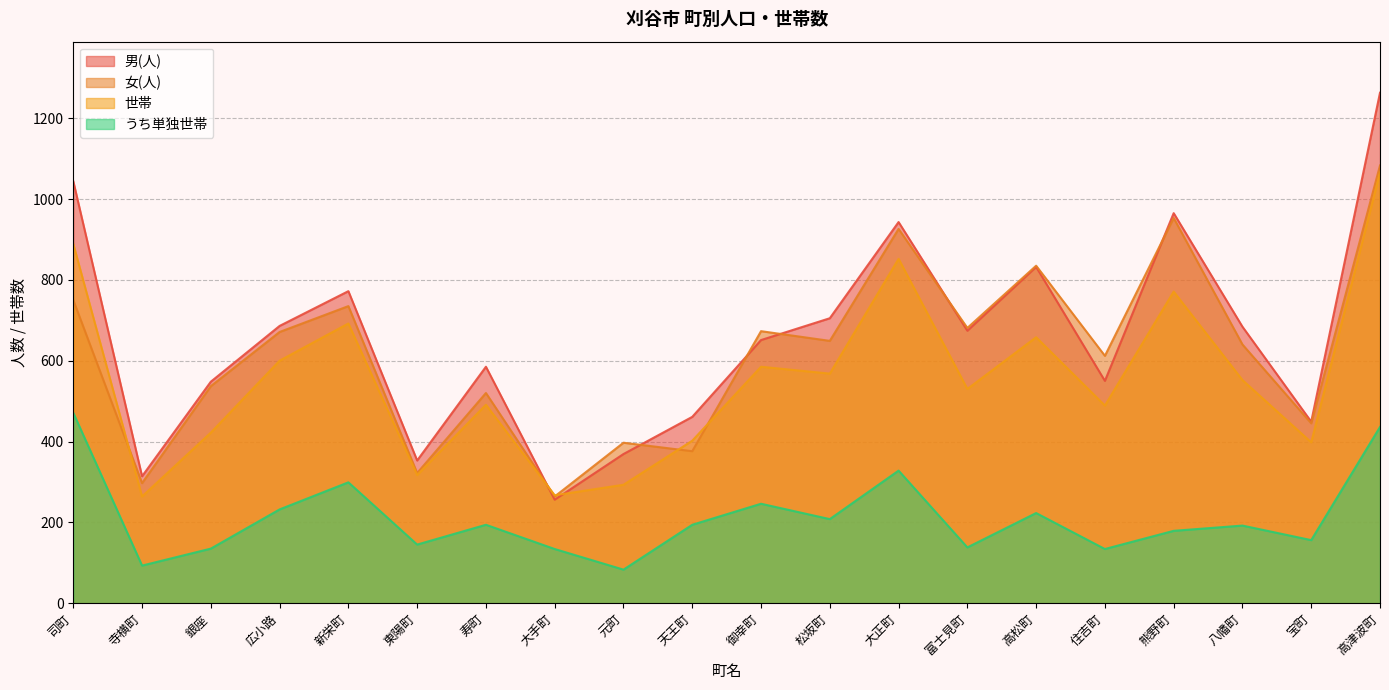

How many interior local peaks does the 女(人) series have?

7